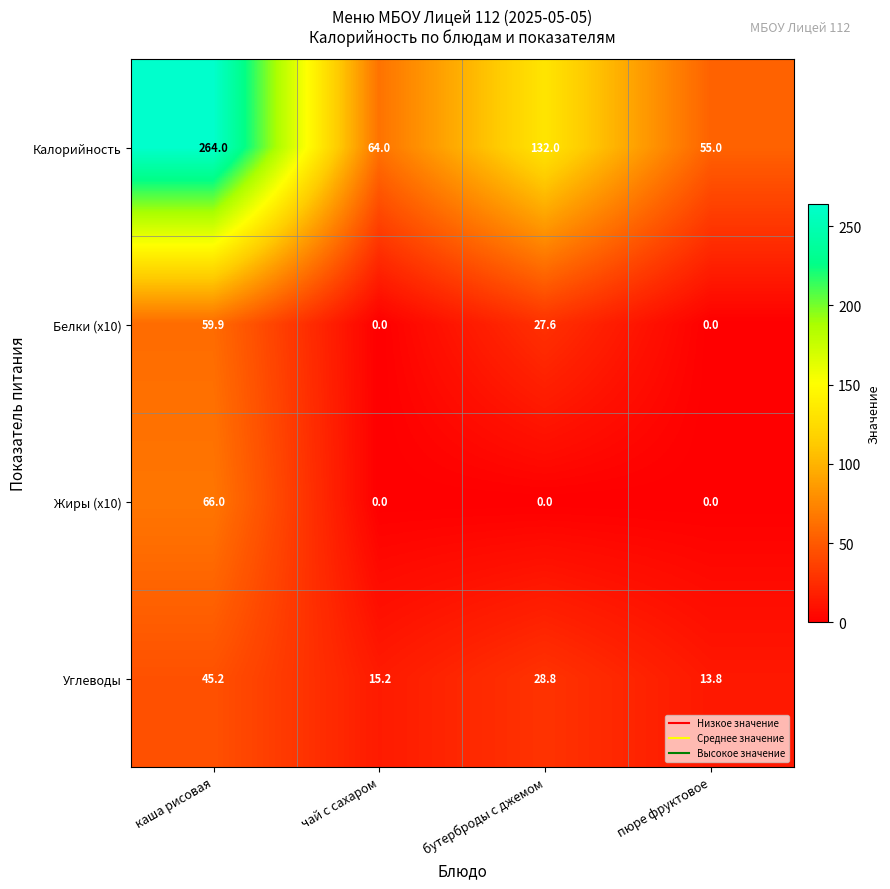

What is the difference between the Жиры (x10) values at пюре фруктовое and каша рисовая?

66.0